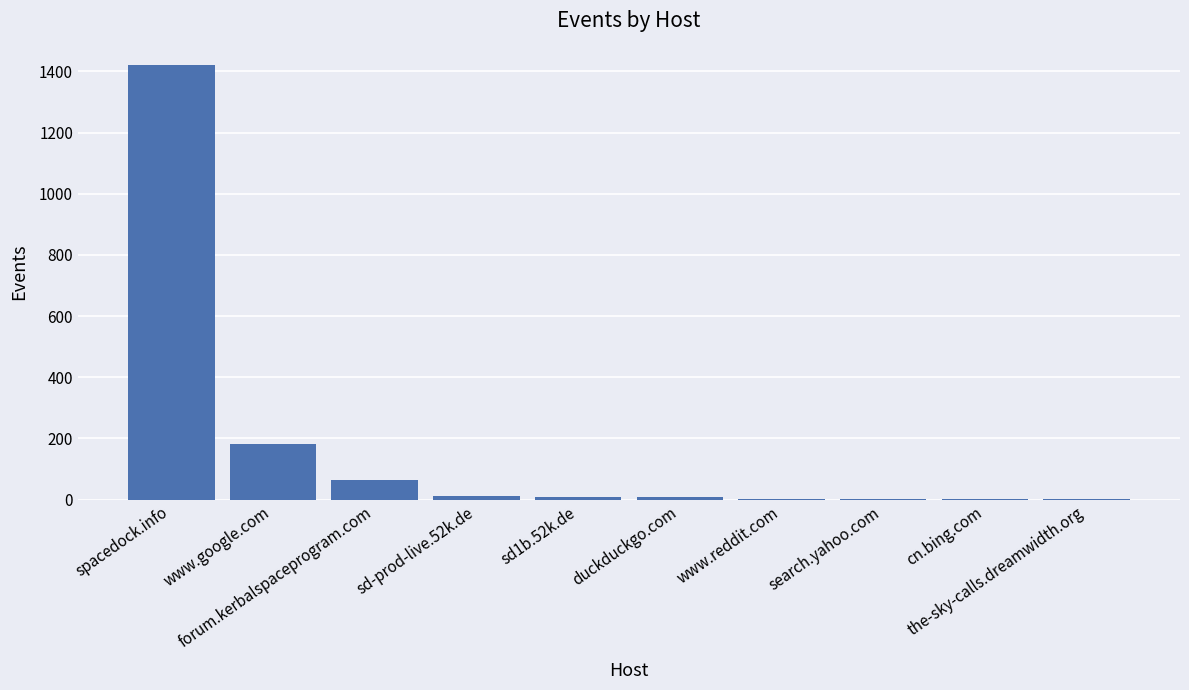

How many categories are shown in the chart?

10